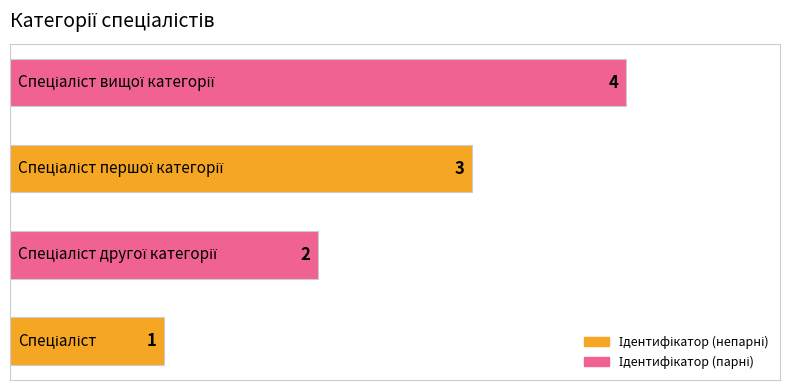

What is the difference between the maximum and minimum values?

3